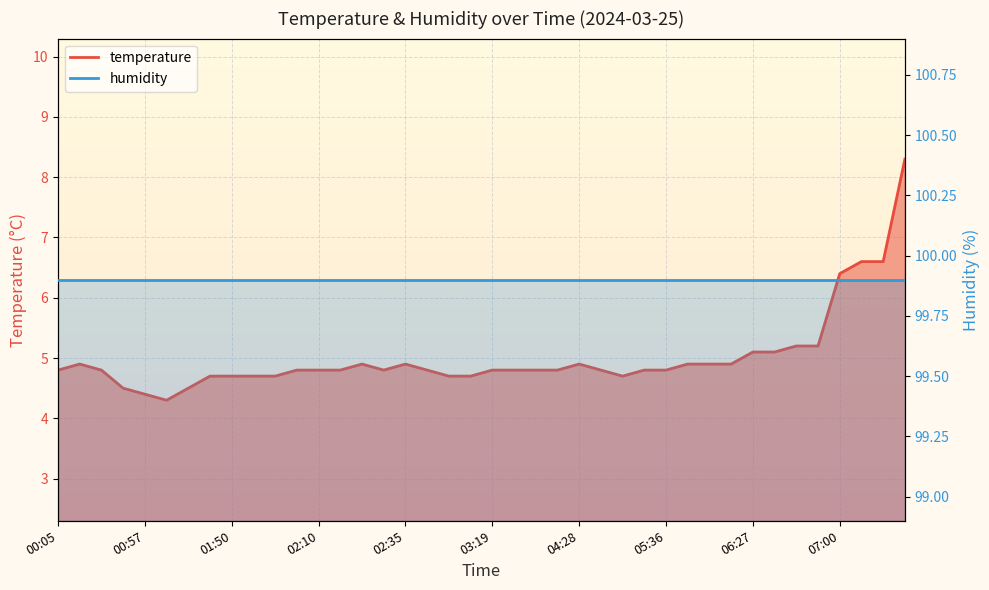

What is the smallest value displayed?

4.3